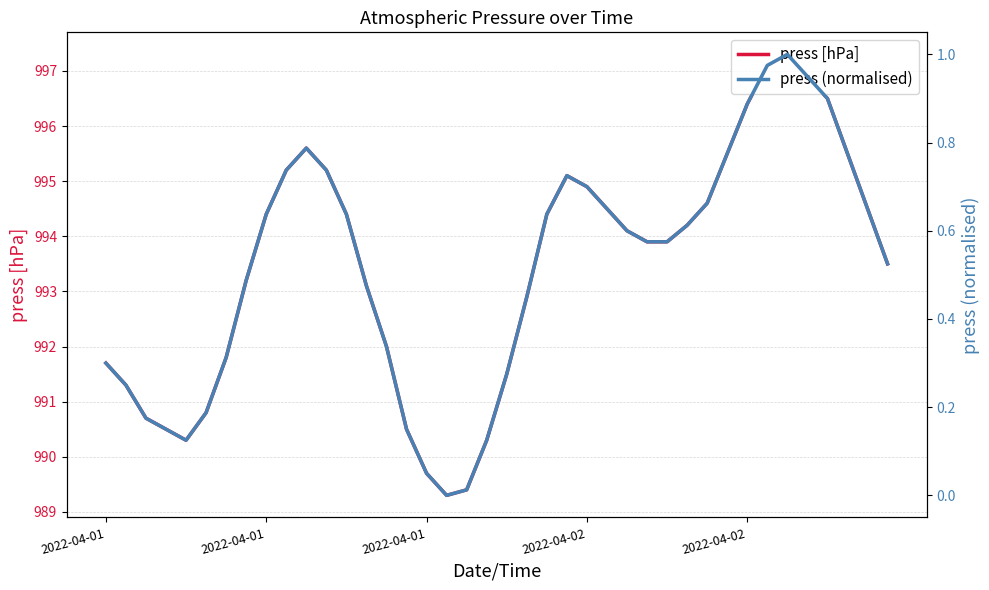

Between 21 and 22, which series saw the biggest shift?

press [hPa]